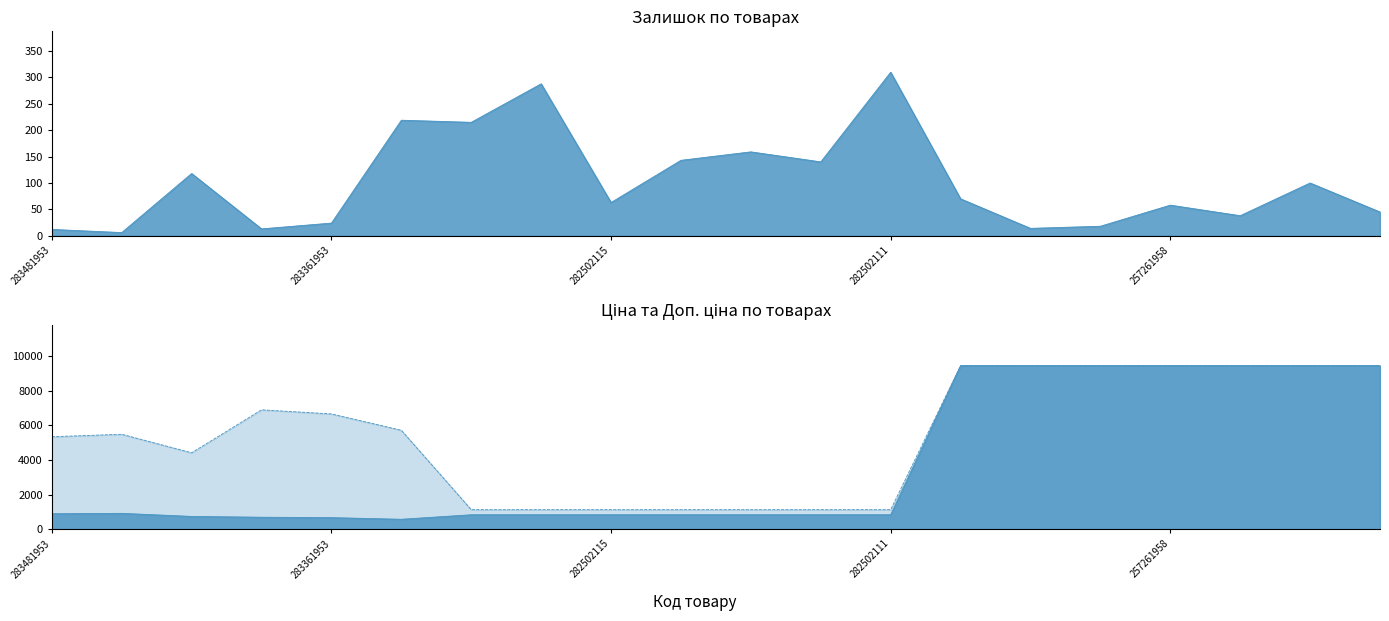

At which category does the chart reach its minimum across all series?

283451953